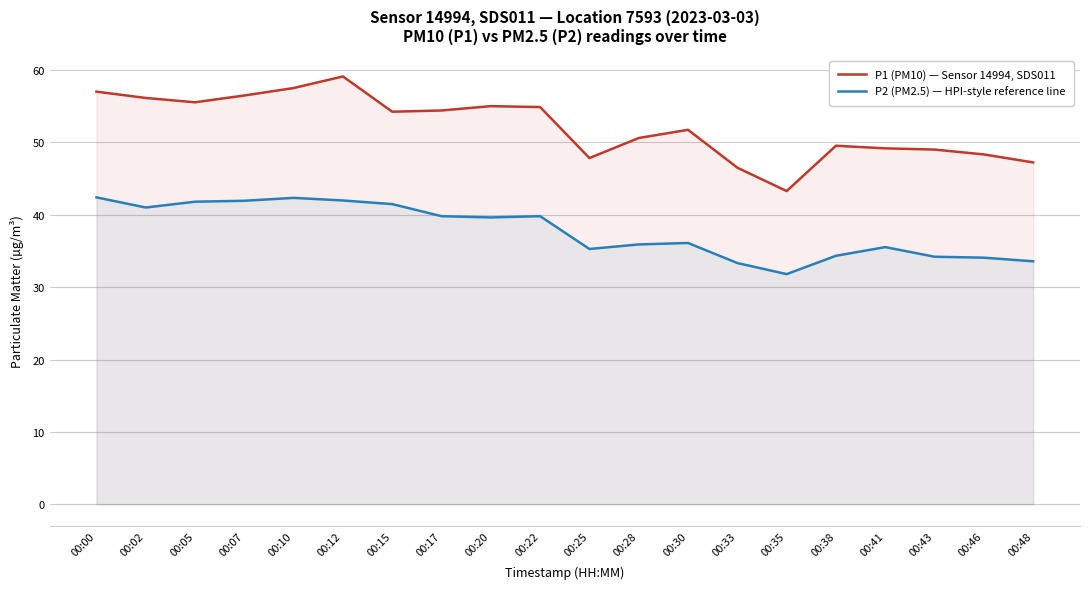

What are all the series names shown in the legend?

P1 (PM10) — Sensor 14994, SDS011, P2 (PM2.5) — HPI-style reference line